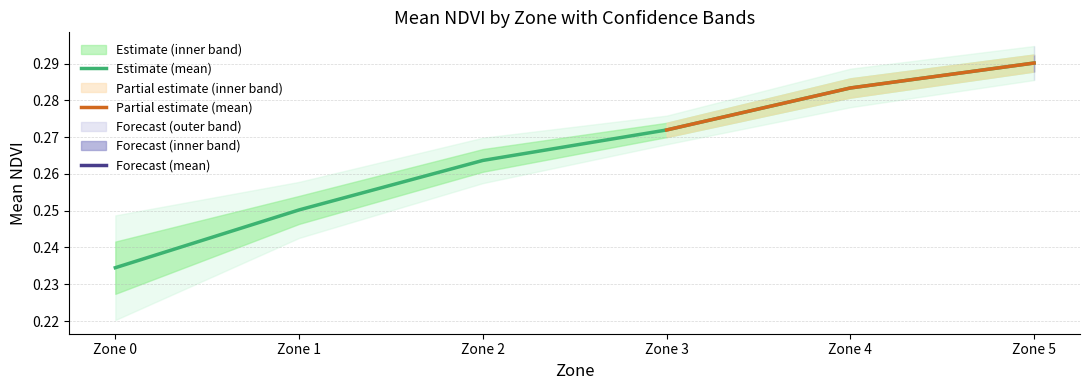

What is the greatest value displayed?

0.3